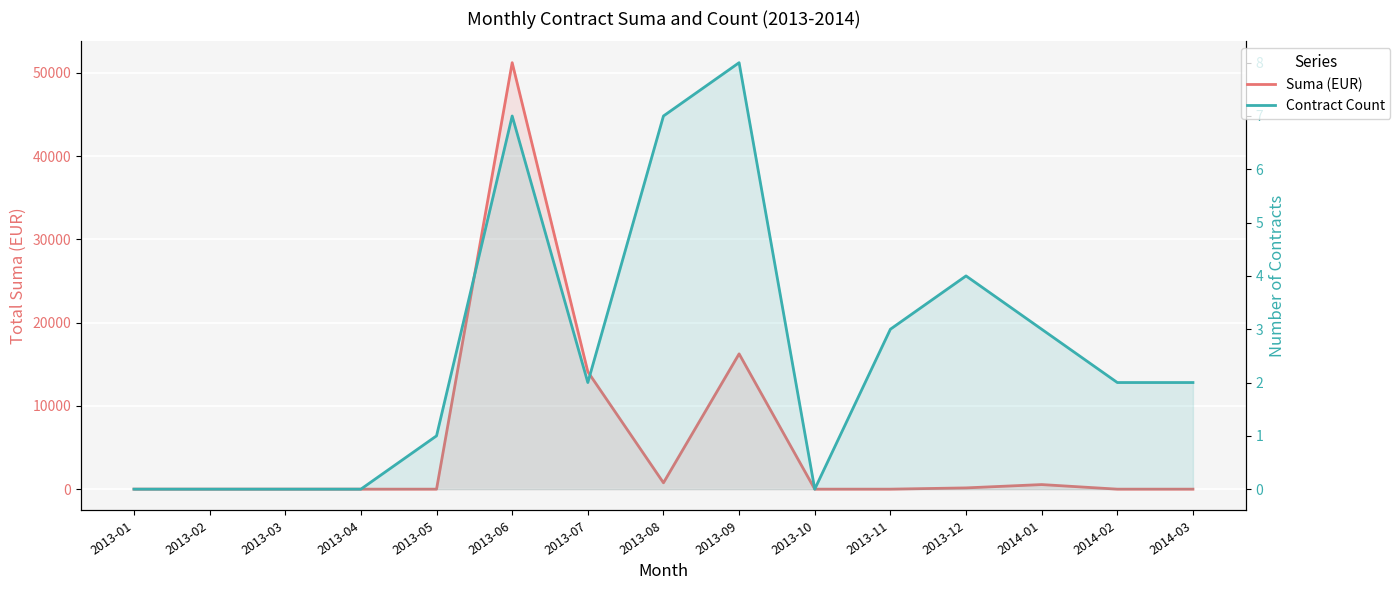

Which series has the largest total across all categories?

Suma (EUR)